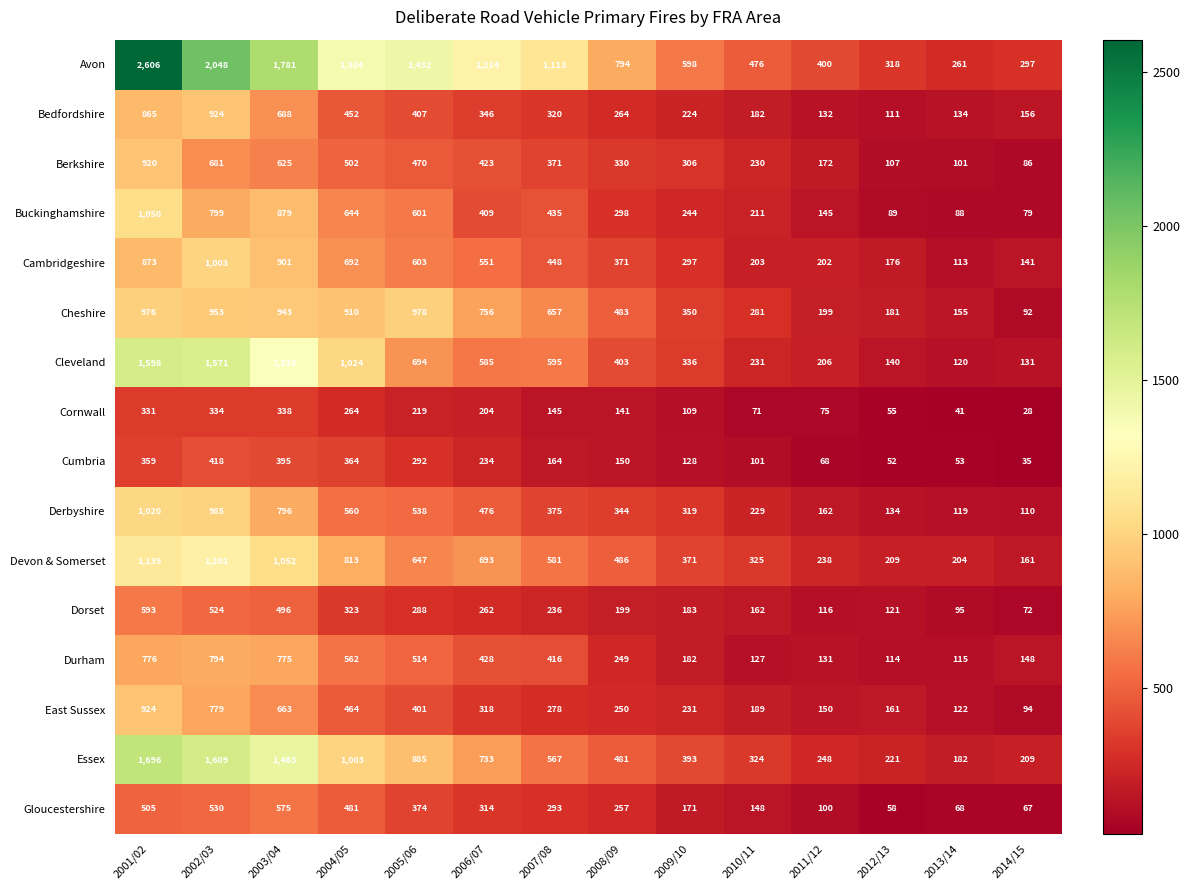

At 2012/13, list the series in order from largest to smallest.

Avon, Essex, Devon & Somerset, Cheshire, Cambridgeshire, East Sussex, Cleveland, Derbyshire, Dorset, Durham, Bedfordshire, Berkshire, Buckinghamshire, Gloucestershire, Cornwall, Cumbria